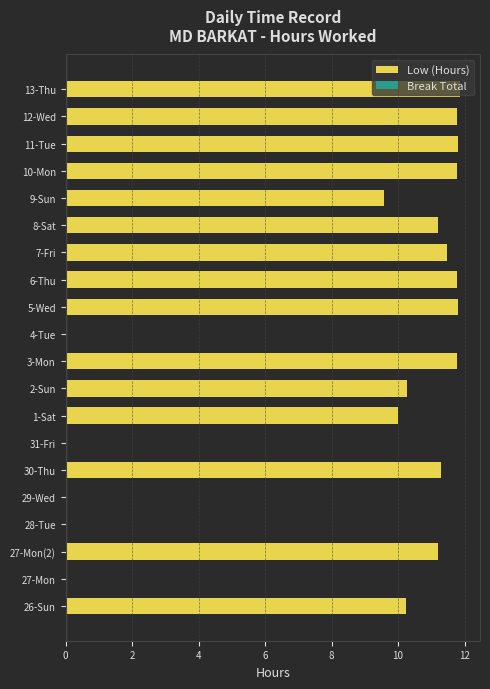

What is the maximum value shown in the chart?

11.9